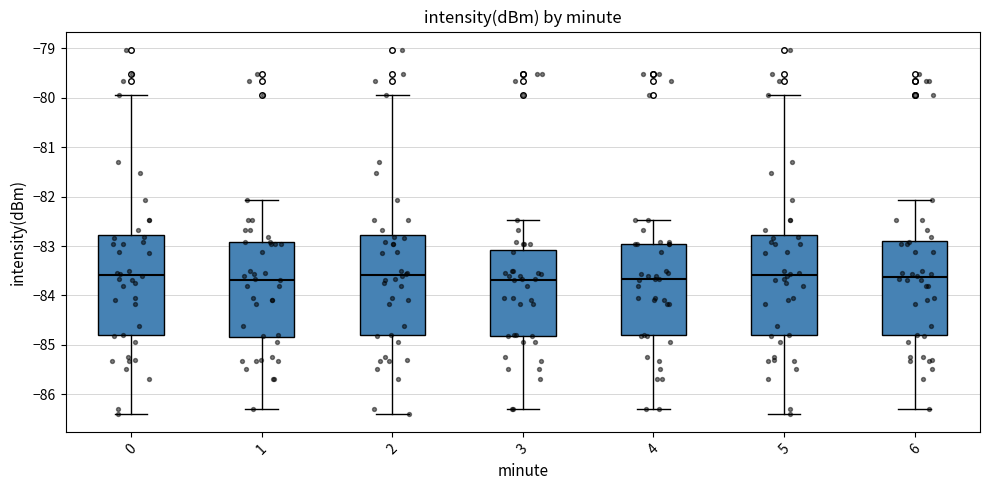

Reading left to right, read every box against the y-axis: the position of its median line, the range the box covers, and the ends of its whiskers. The values are not printed on the chart, so give them approximately, as read against the axis.

0: median -83.6, box -84.8 to -82.8, whiskers -86.4 to -79.9
1: median -83.7, box -84.8 to -82.9, whiskers -86.3 to -82.1
2: median -83.6, box -84.8 to -82.8, whiskers -86.4 to -79.9
3: median -83.7, box -84.8 to -83.1, whiskers -86.3 to -82.5
4: median -83.7, box -84.8 to -83.0, whiskers -86.3 to -82.5
5: median -83.6, box -84.8 to -82.8, whiskers -86.4 to -79.9
6: median -83.6, box -84.8 to -82.9, whiskers -86.3 to -82.1